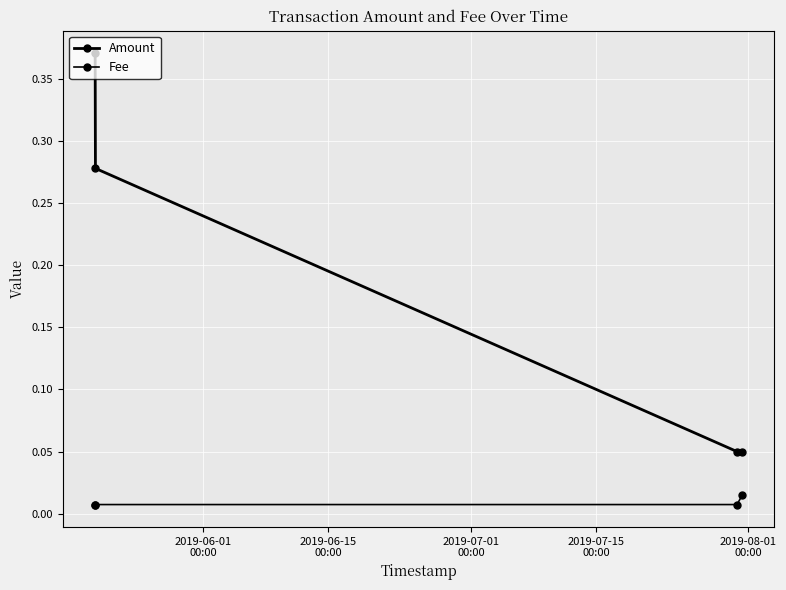

True or false: Amount and Fee cross at least once.

False